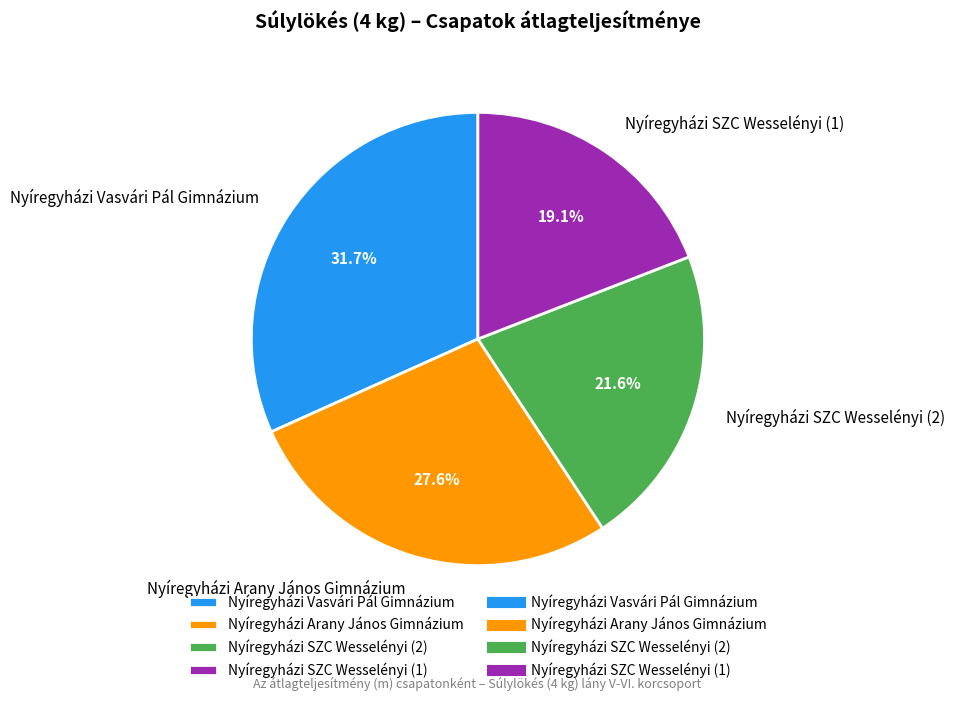

Combined, do Nyíregyházi SZC Wesselényi (2) and Nyíregyházi SZC Wesselényi (1) account for over 50%?

No